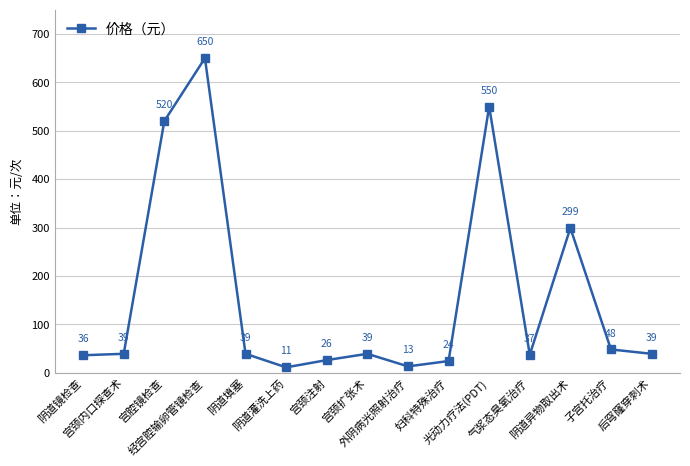

What is the smallest value displayed?

11